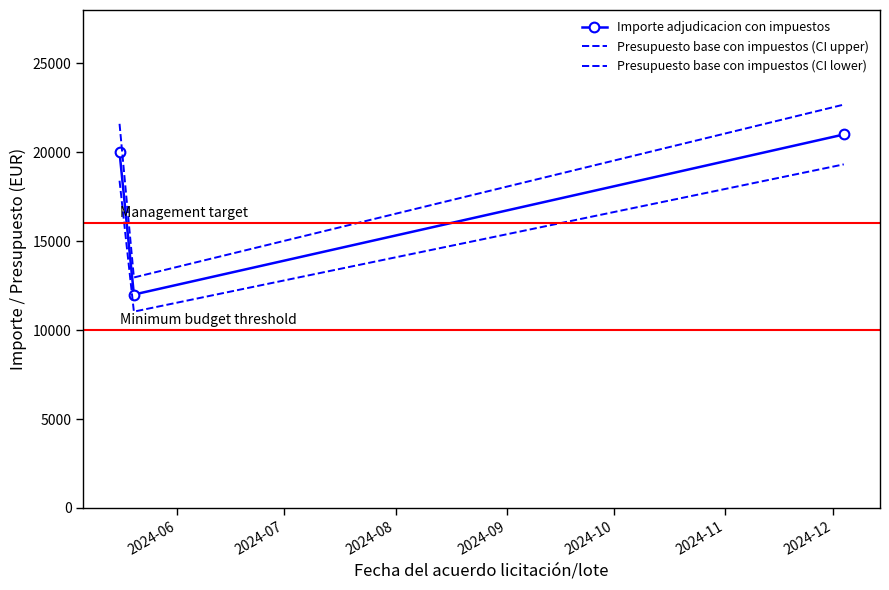

Rank the series by their average value, from lowest to highest.

Presupuesto base con impuestos (CI lower), Importe adjudicacion con impuestos, Presupuesto base con impuestos (CI upper)